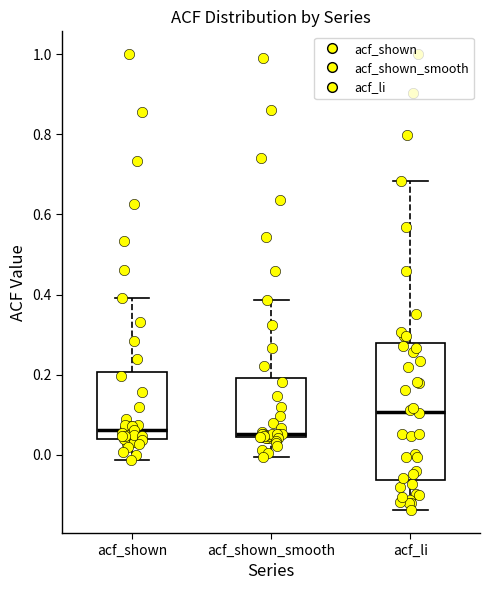

Which box's median line is the highest?

acf_li